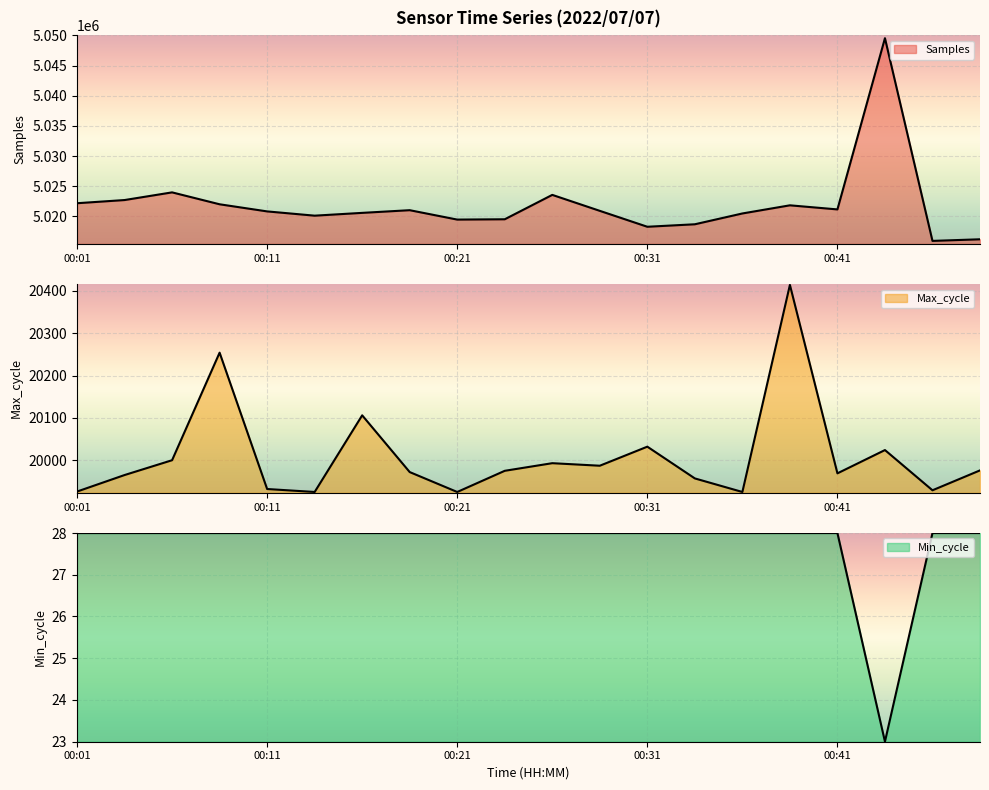

Is it true that Max_cycle equals 20414 at 00:38?

True